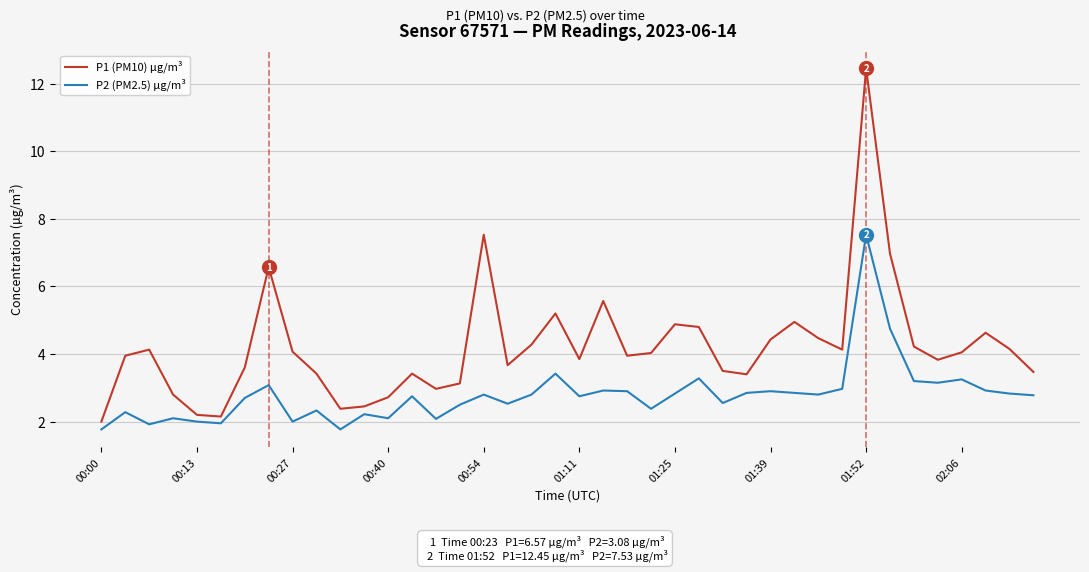

True or false: P1 (PM10) µg/m³ has more than 2 points higher than both neighbors.

True